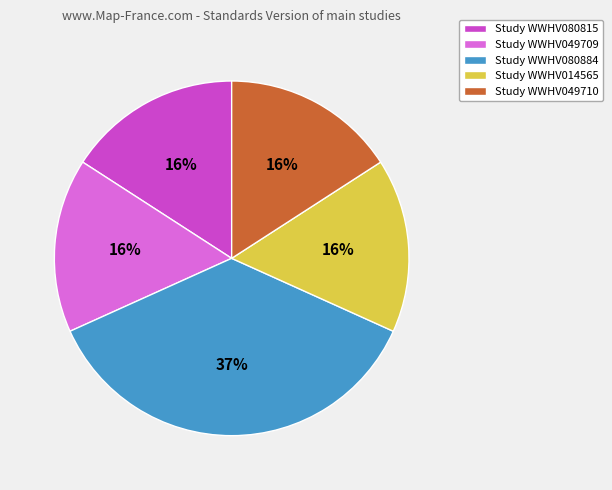

How many slices are in this pie chart?

5